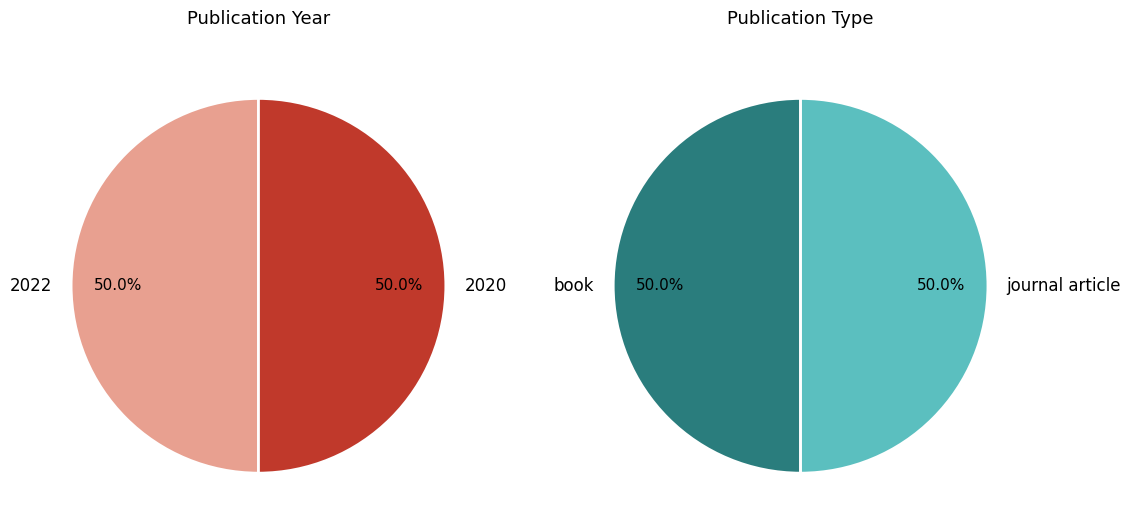

How many slices are in this pie chart?

2